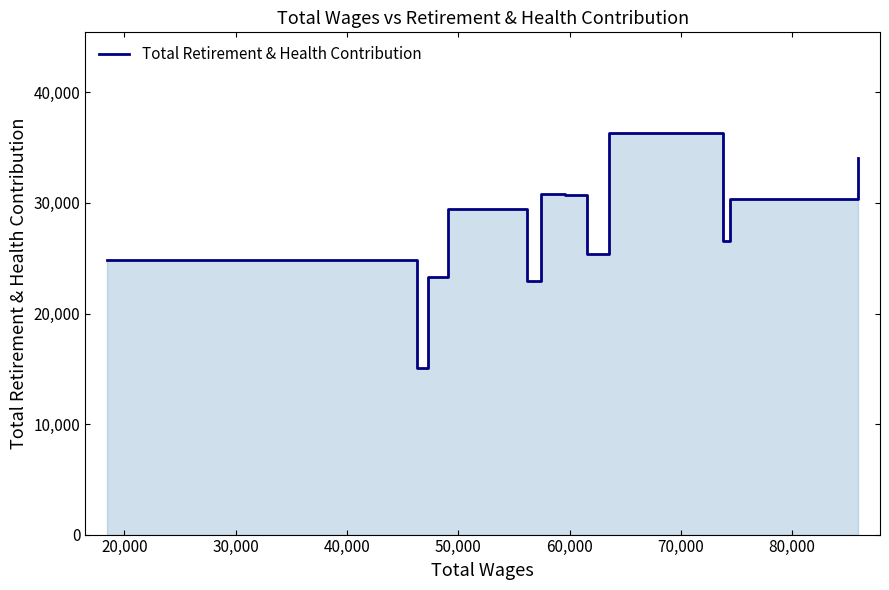

True or false: the data has more than 1 interior local peaks.

True